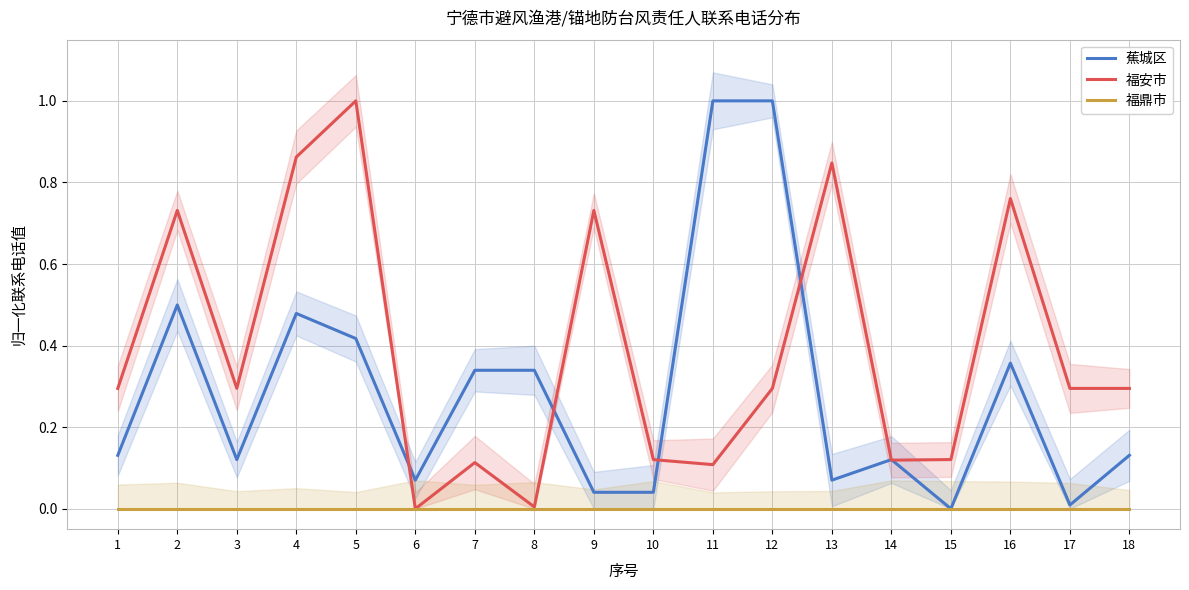

What is the value of the 蕉城区 point at the 18th from the left?

0.1